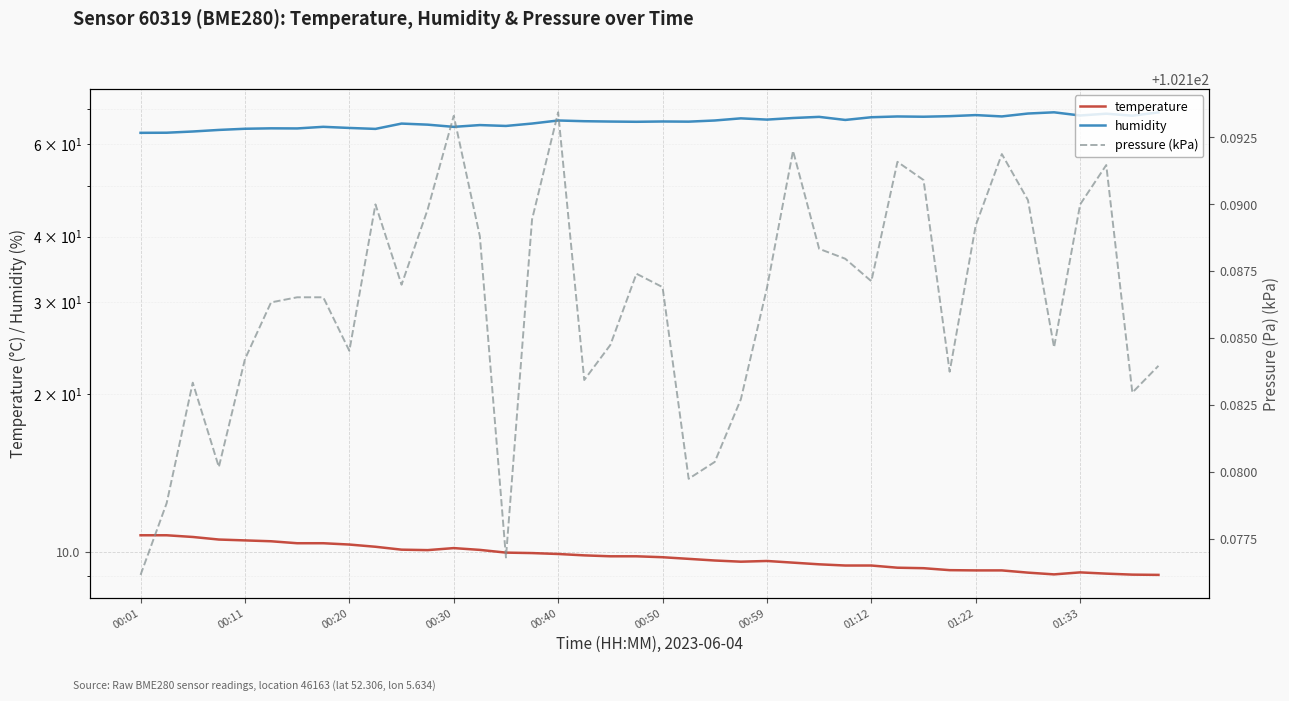

Count the number of categories in the chart.

40